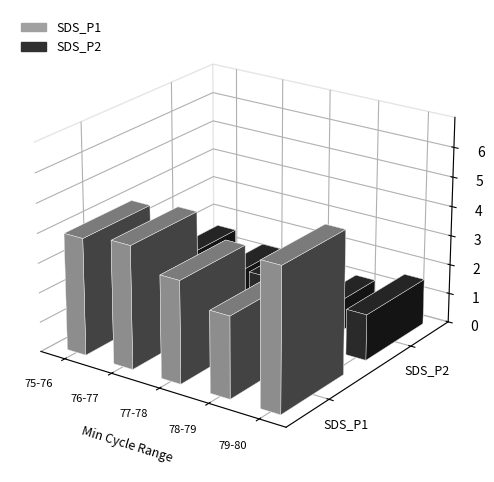

What is the maximum value for SDS_P1?

4.8